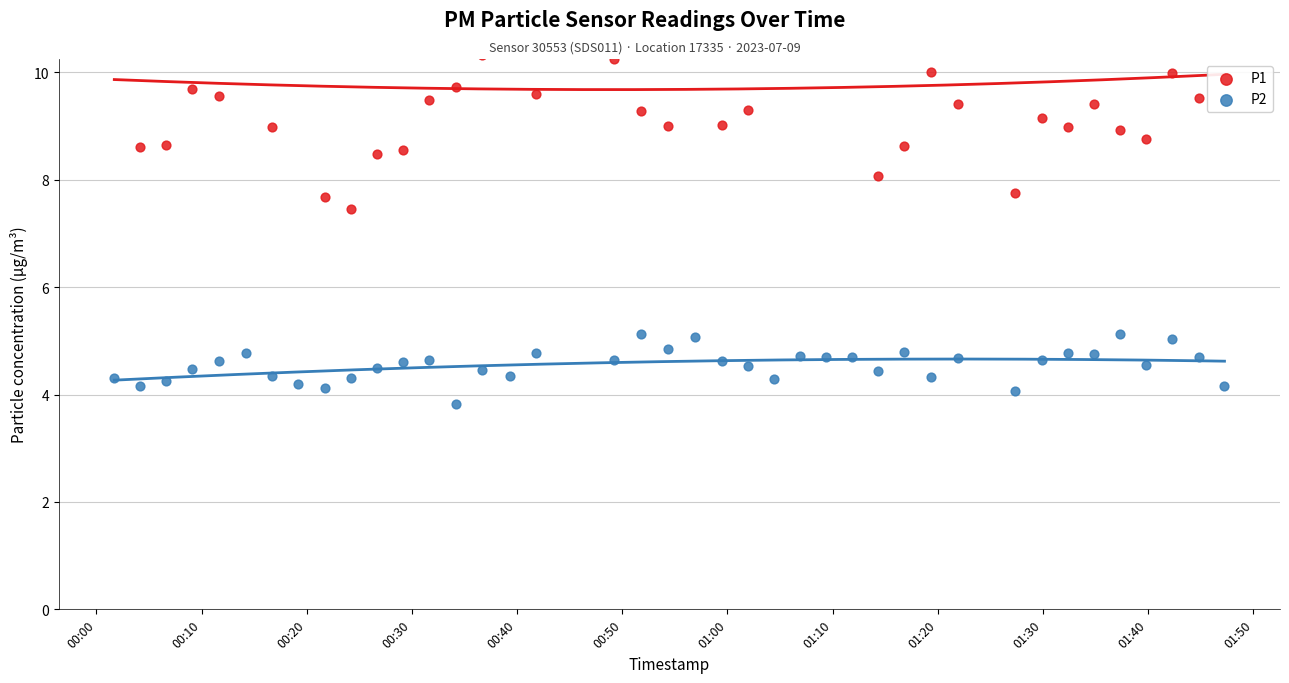

Which series has the largest total across all categories?

P1